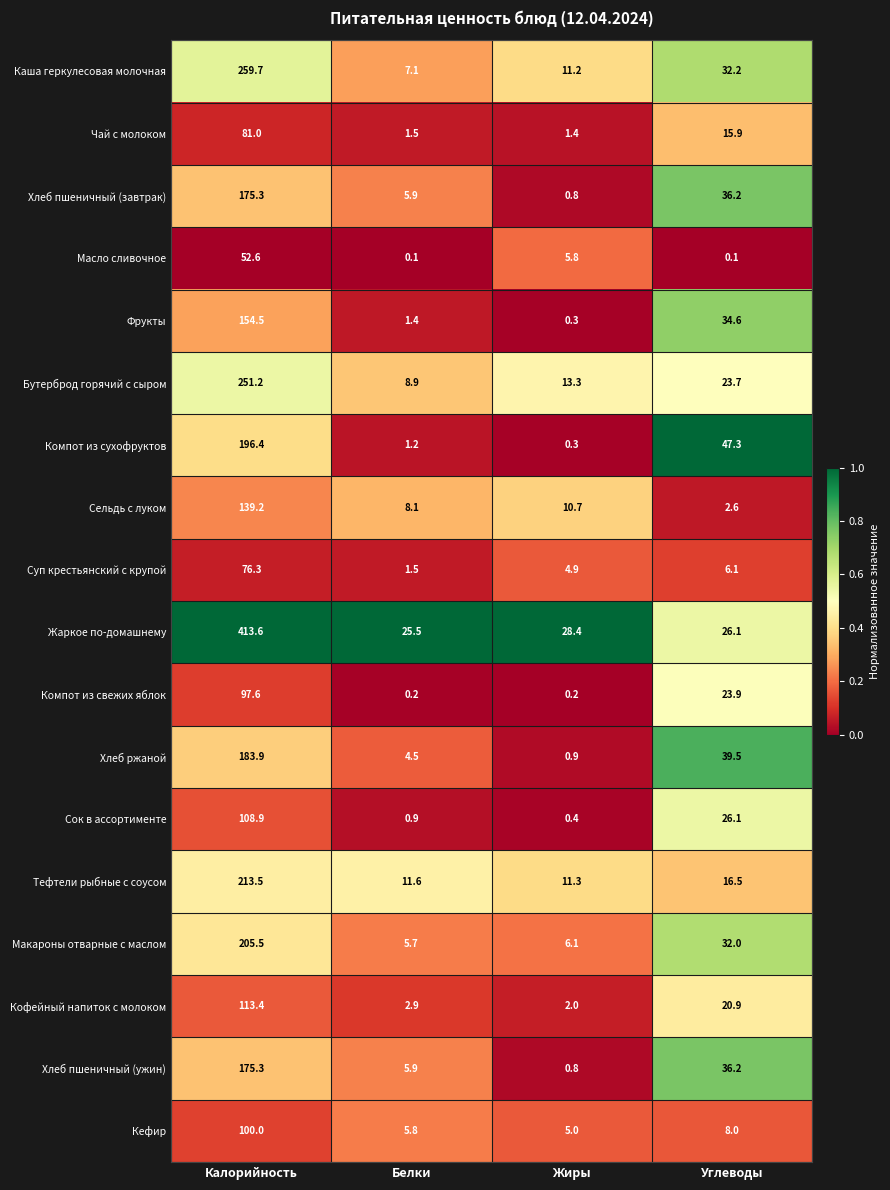

Between Калорийность and Белки, which series saw the biggest shift?

Жаркое по-домашнему